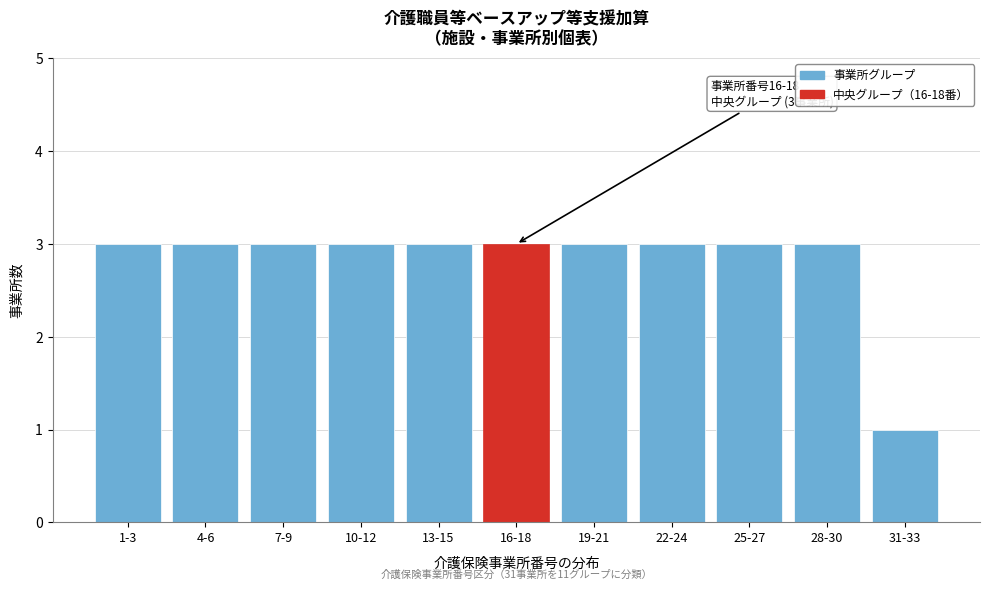

Reading right to left, what are all the values shown in this chart?

1	3	3	3	3	3	3	3	3	3	3